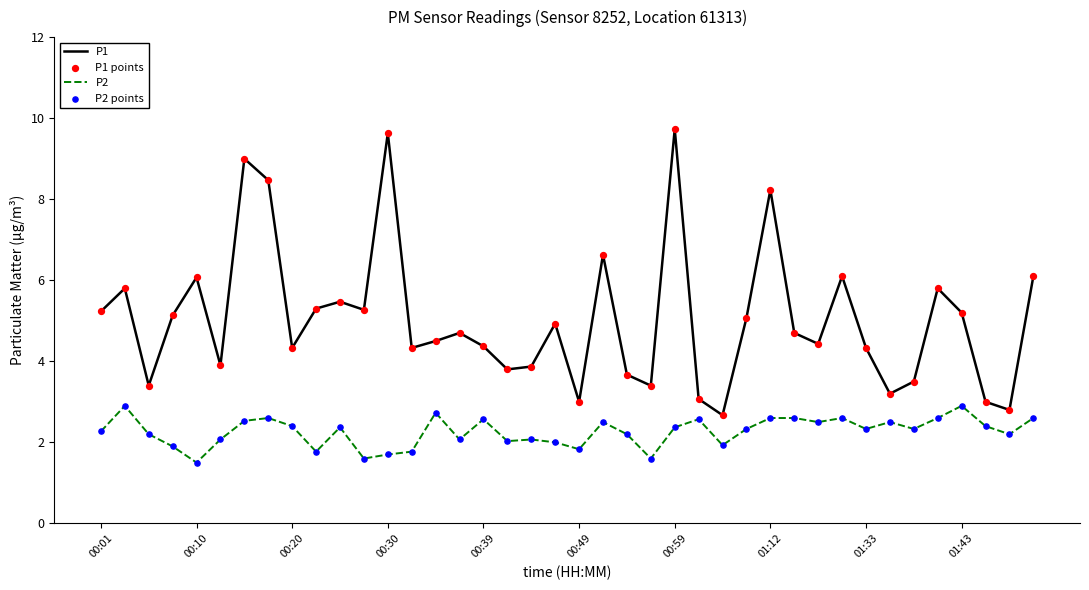

Rank the series by their maximum value, from lowest to highest.

P2, P1